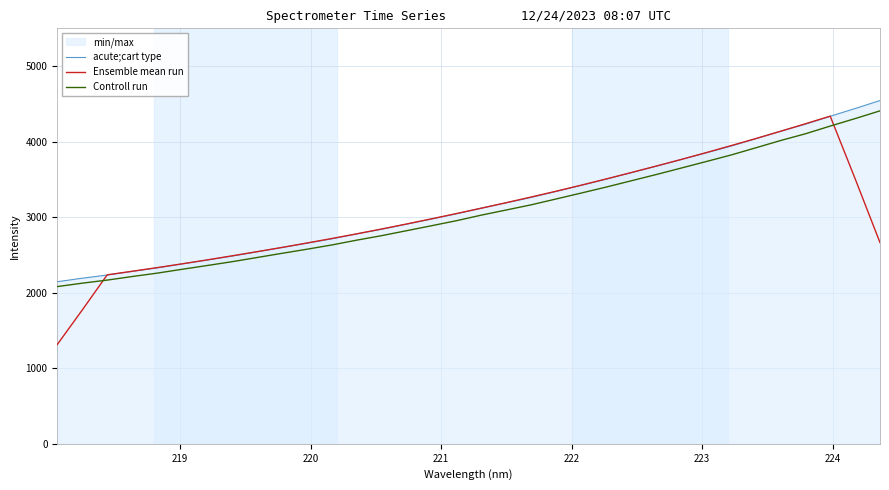

What is the minimum value shown in the chart?

1314.4